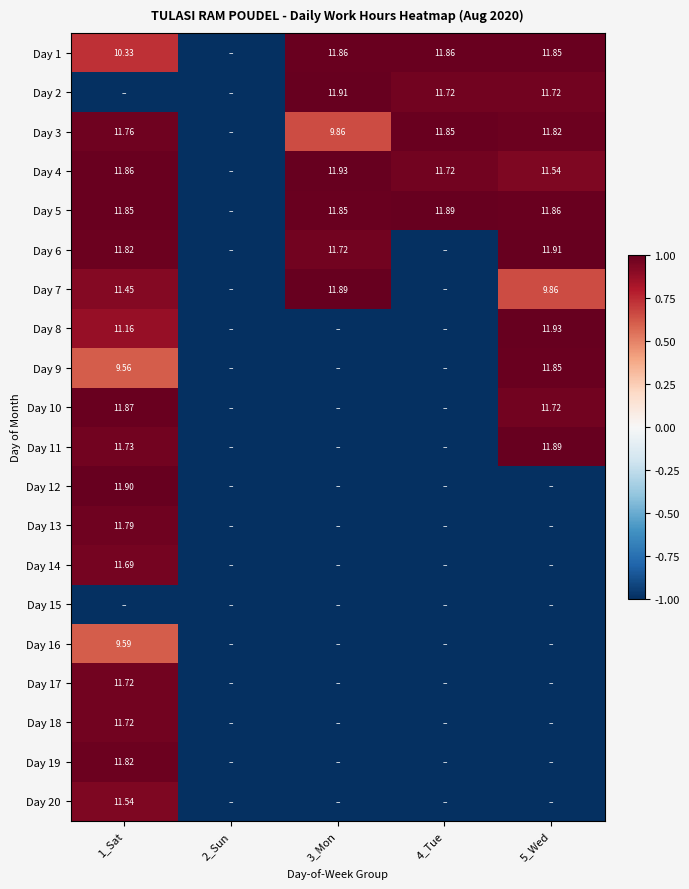

Is the value of Day 17 at 1_Sat greater than the value of Day 10 at 3_Mon?

Yes